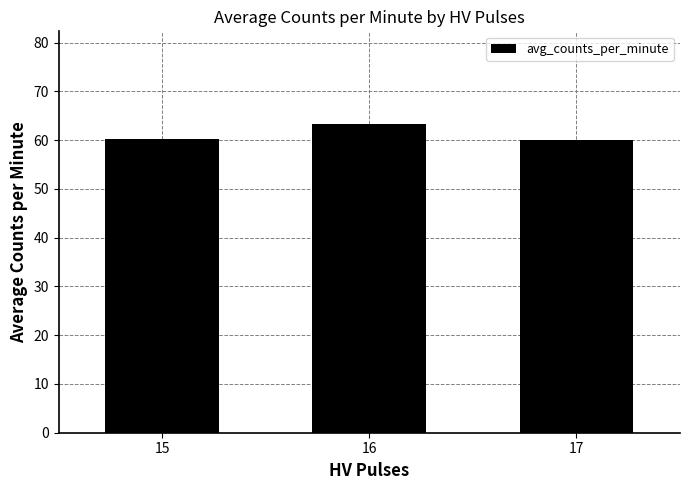

True or false: the data shows 89.8 at 15.

False